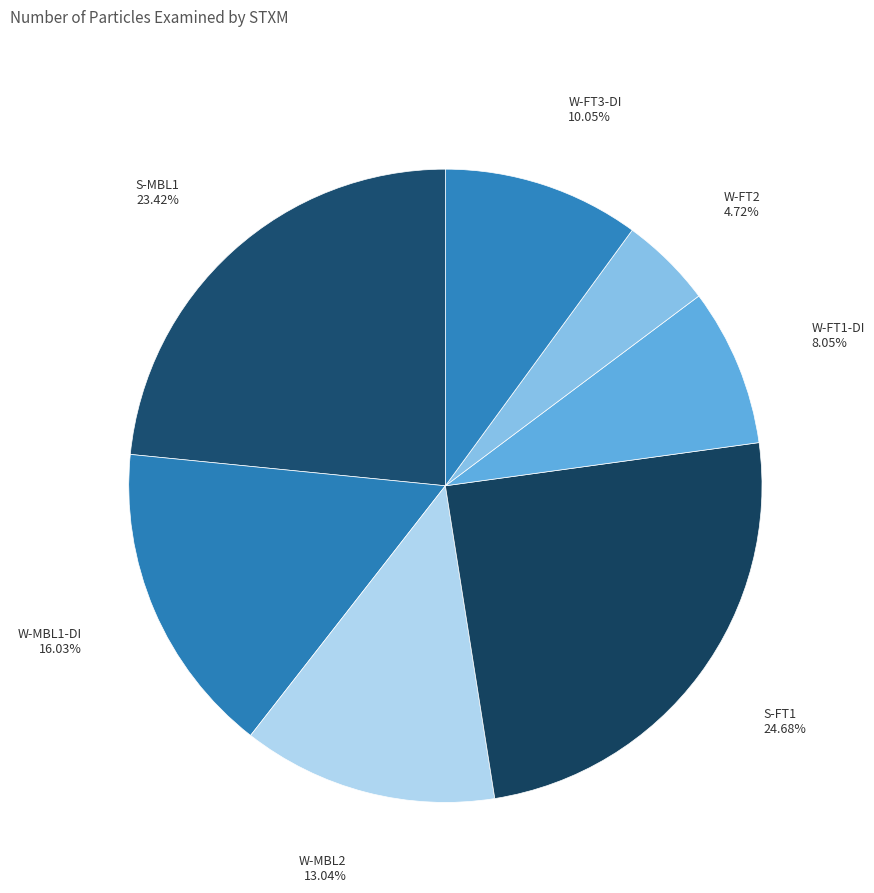

To the nearest percent, what portion does W-FT3-DI represent?

10%